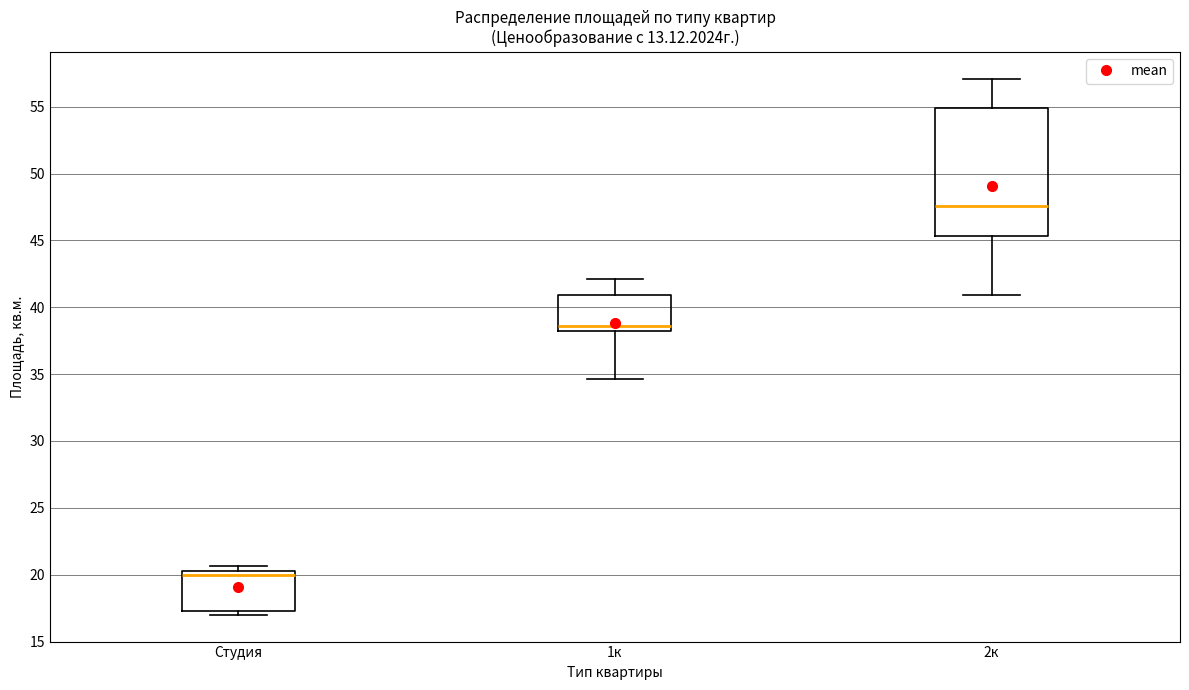

Reading left to right, read every box against the y-axis: the position of its median line, the range the box covers, and the ends of its whiskers. The values are not printed on the chart, so give them approximately, as read against the axis.

Студия: median 20.0, box 17.5 to 20.5, whiskers 17.0 to 20.5 (just above the box's upper edge)
1к: median 38.5 (just above the box's lower edge), box 38.5 to 41.0, whiskers 34.5 to 42.0
2к: median 47.5, box 45.5 to 55.0, whiskers 41.0 to 57.0